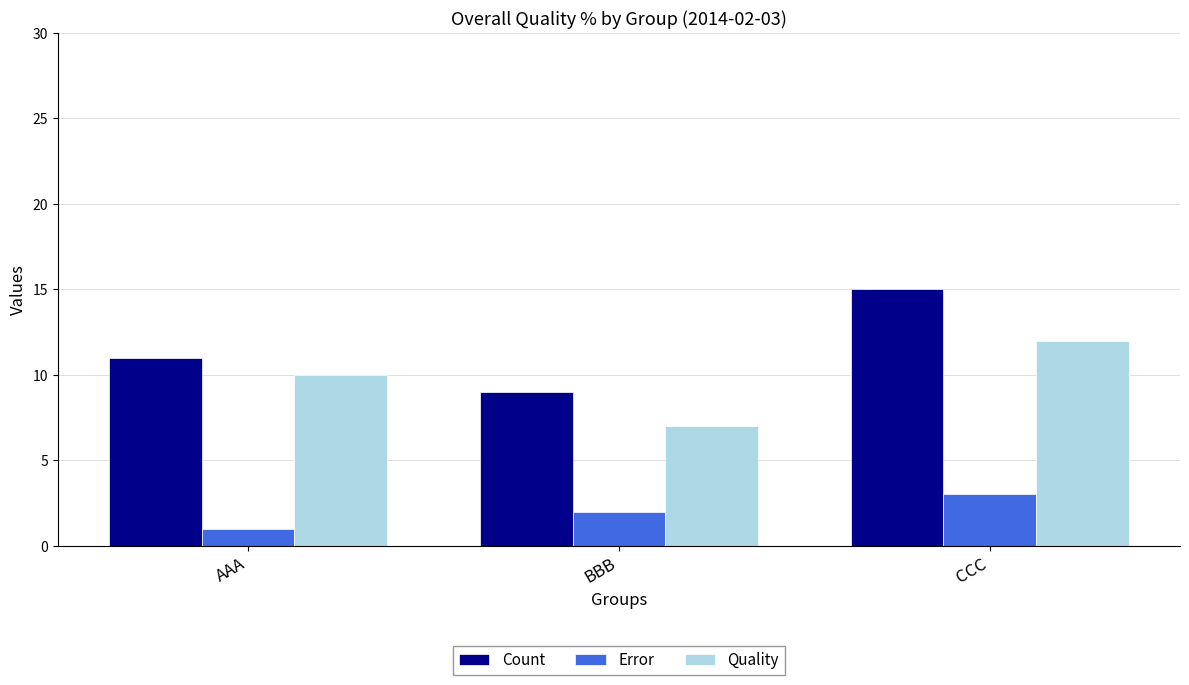

Between BBB and CCC, which series saw the biggest shift?

Count